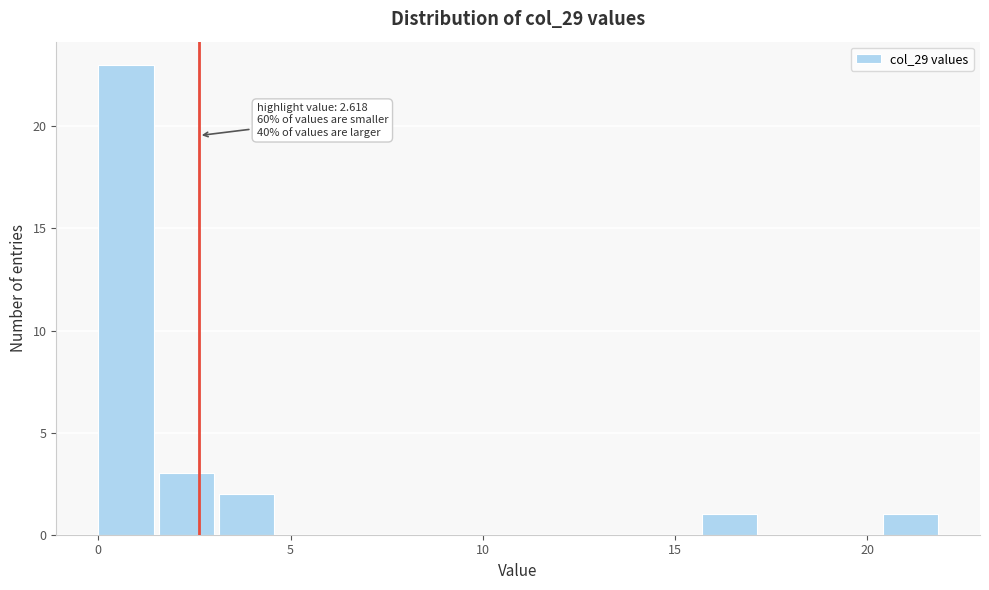

Read against the x-axis, roughly where is the centre of the tallest bar?

0.5